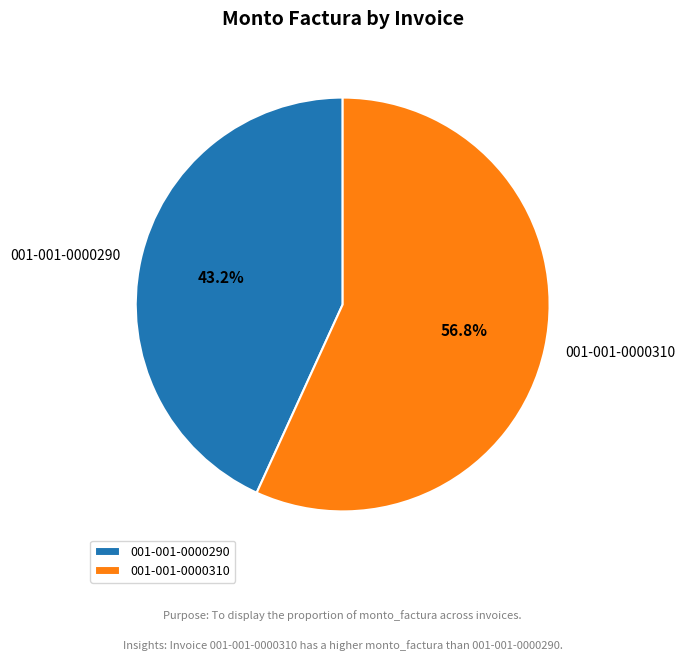

What is the smallest slice in the pie chart?

001-001-0000290